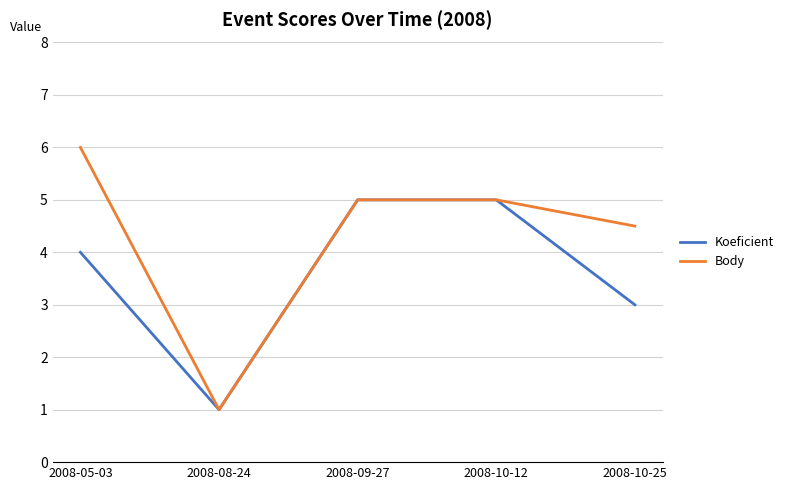

What are all the series names shown in the legend?

Koeficient, Body